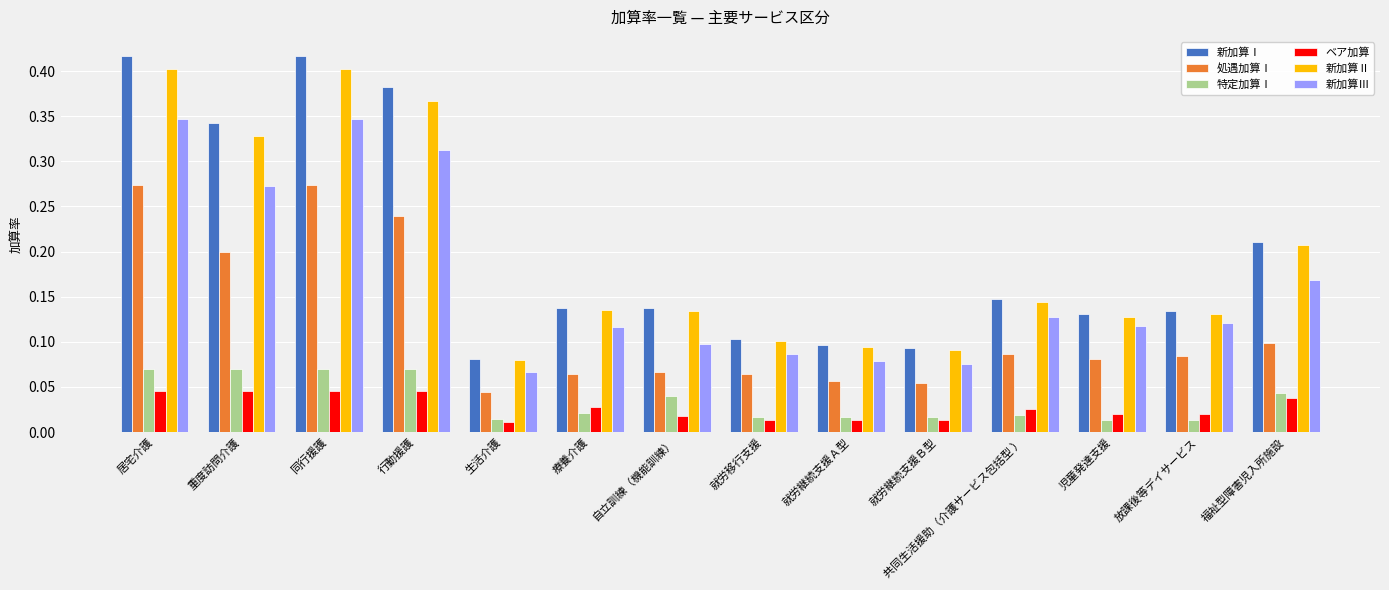

What is the label of the 8th bar from the left?

就労移行支援